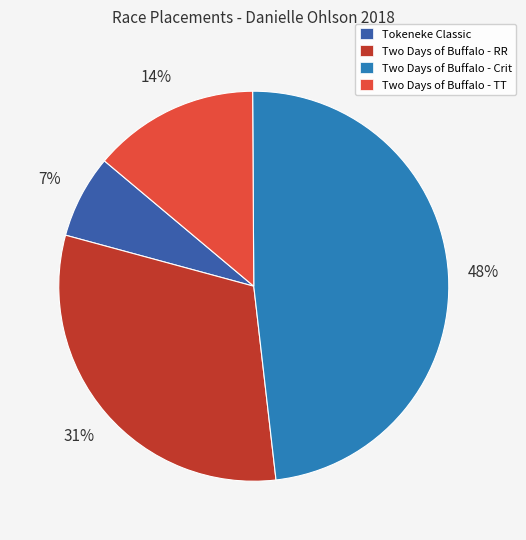

To the nearest percent, what percentage of the pie is Tokeneke Classic?

7%